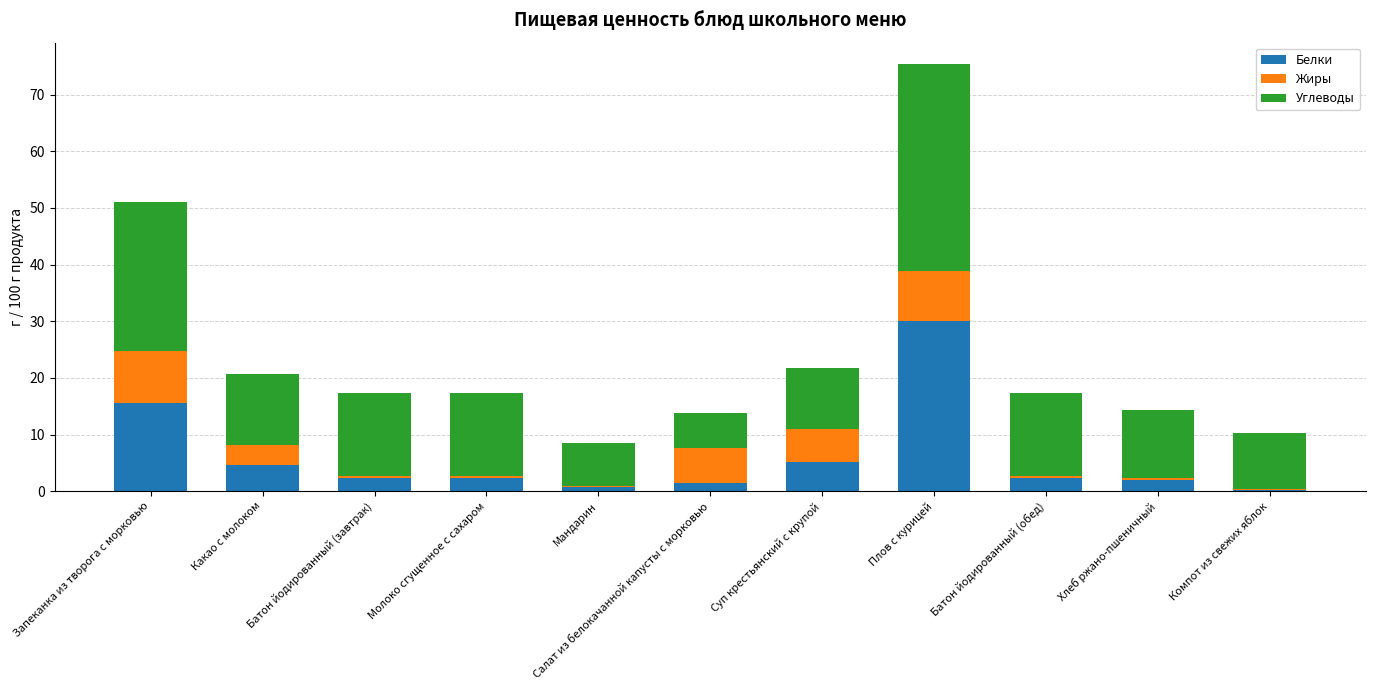

At which category is the sum across all series the highest?

Плов с курицей